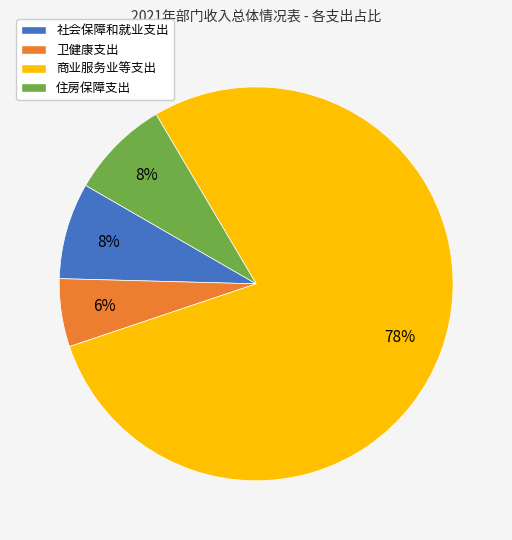

What percentage is the 卫健康支出 slice, to the nearest percent?

6%